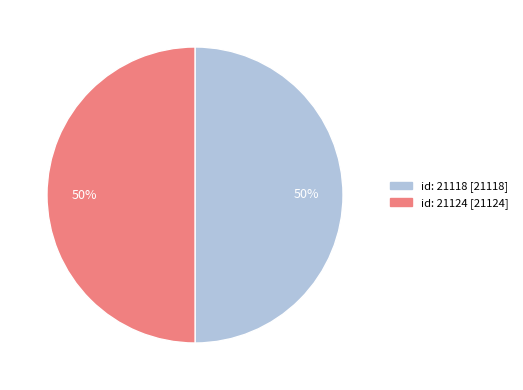

To the nearest percent, what is the average slice percentage?

50%